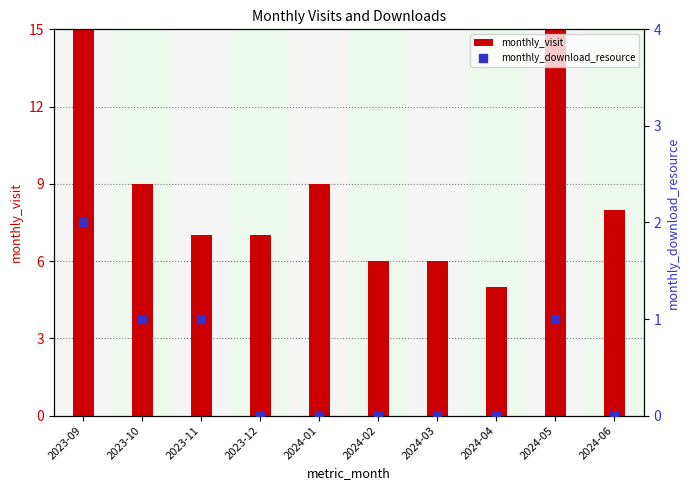

What are all the series names shown in the legend?

monthly_visit, monthly_download_resource